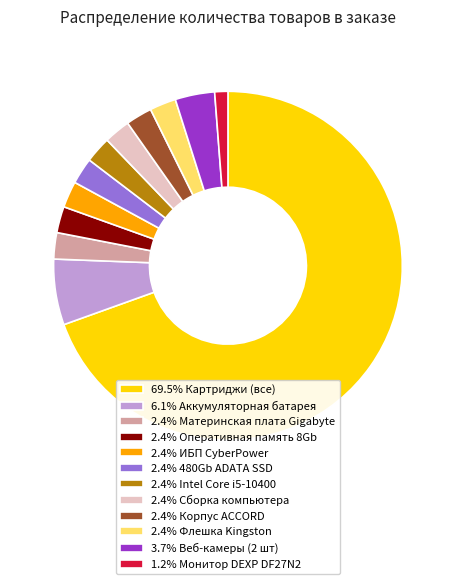

Do 2.4% Материнская плата Gigabyte and 6.1% Аккумуляторная батарея together represent more than half of the pie?

No